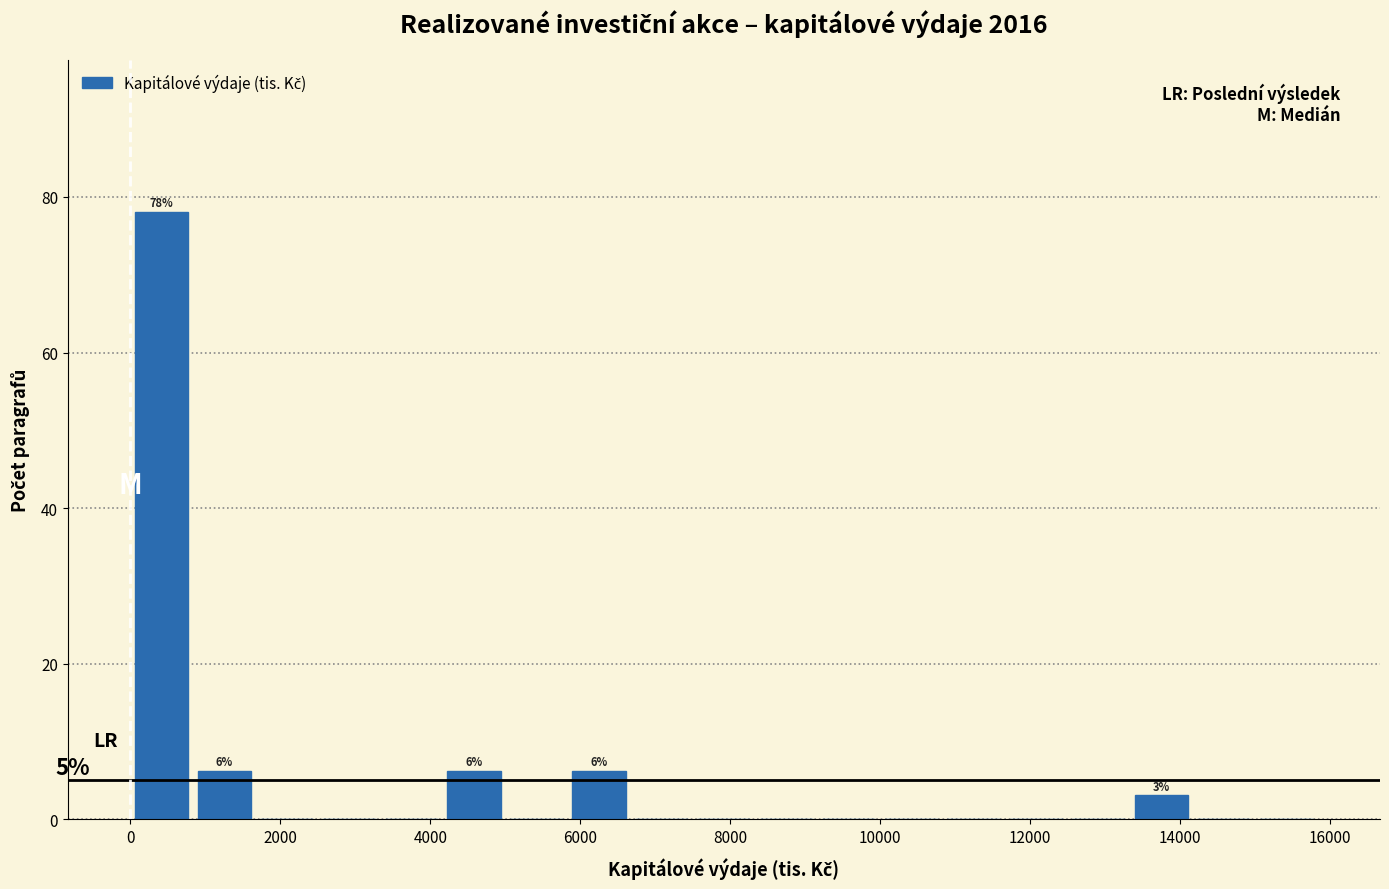

Over which range of the x-axis is the bar tallest?

0 to 800